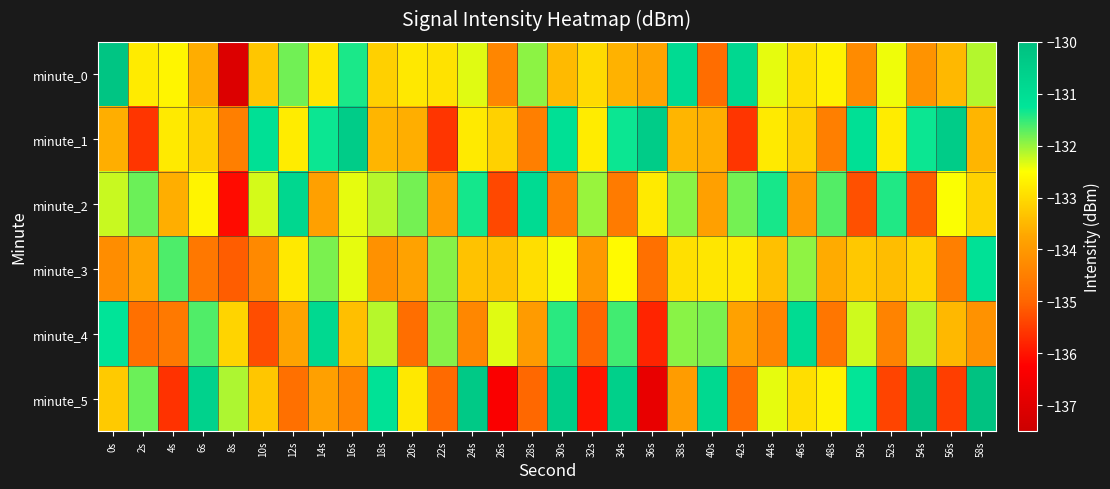

Which has a higher value, 6s or 28s?

28s